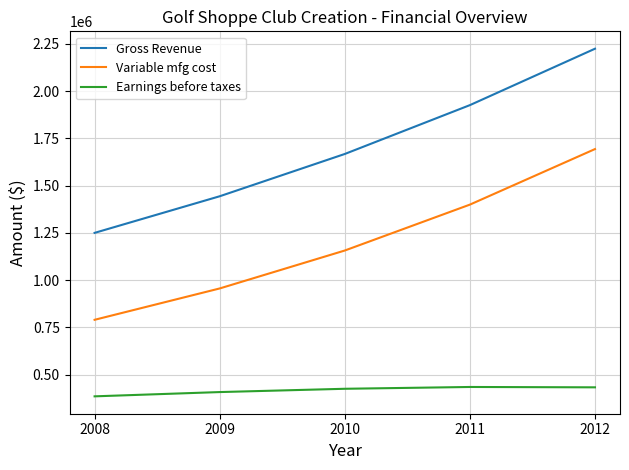

What is the difference between the maximum and minimum values in the Variable mfg cost series?

903435.2